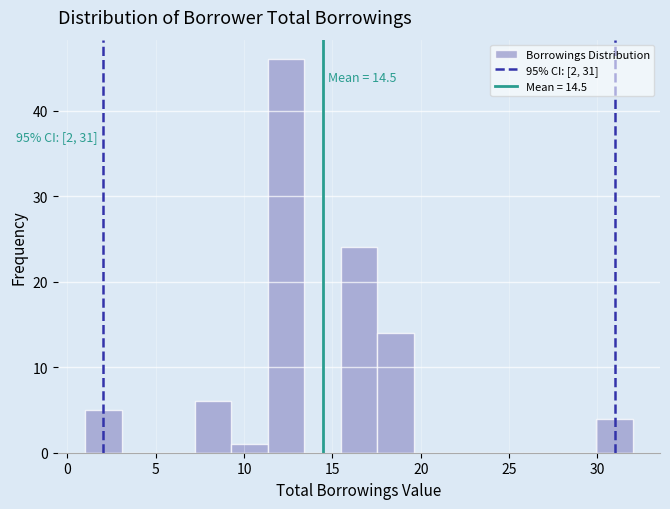

Which range on the x-axis has the tallest bar?

11.5 to 13.5